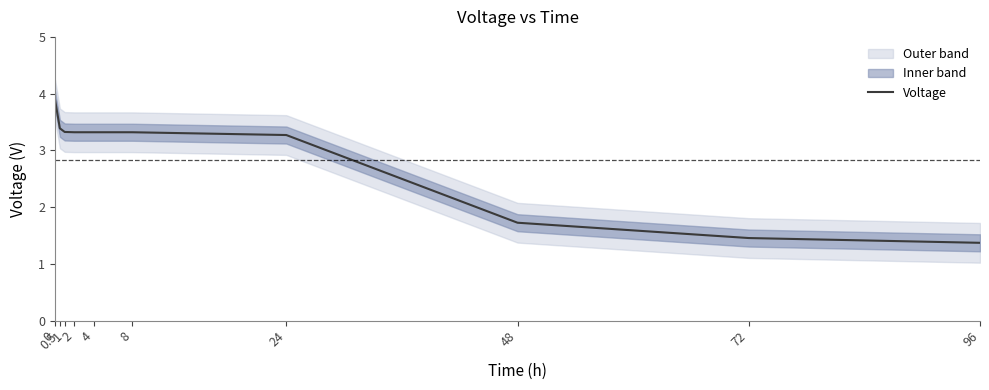

True or false: there are more than 0 points higher than both neighbors.

False